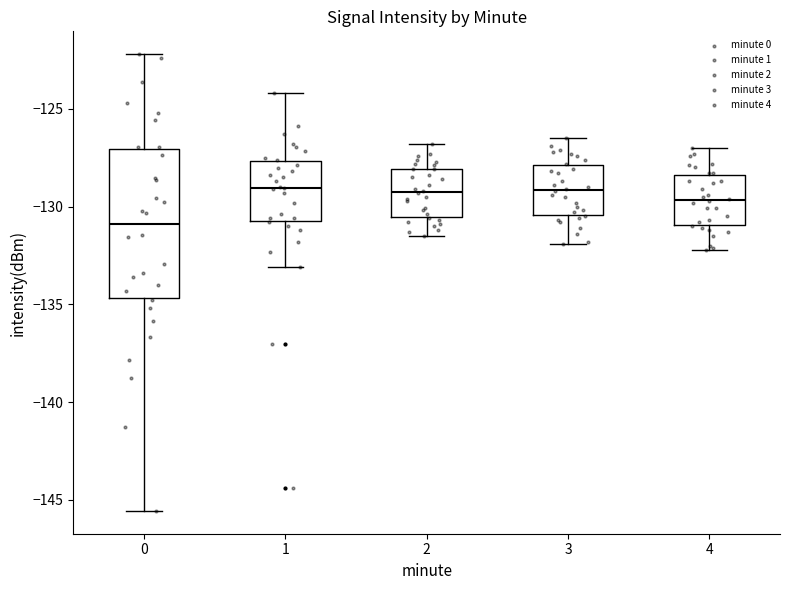

Which box is the tallest, from its lower edge to its upper edge?

0